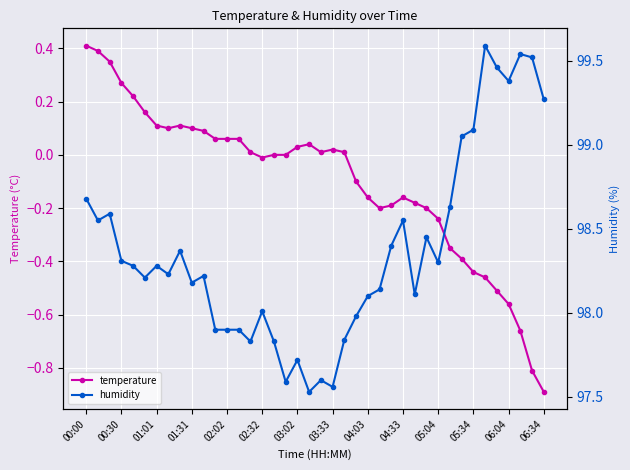

True or false: temperature has more than 1 points higher than both neighbors.

True